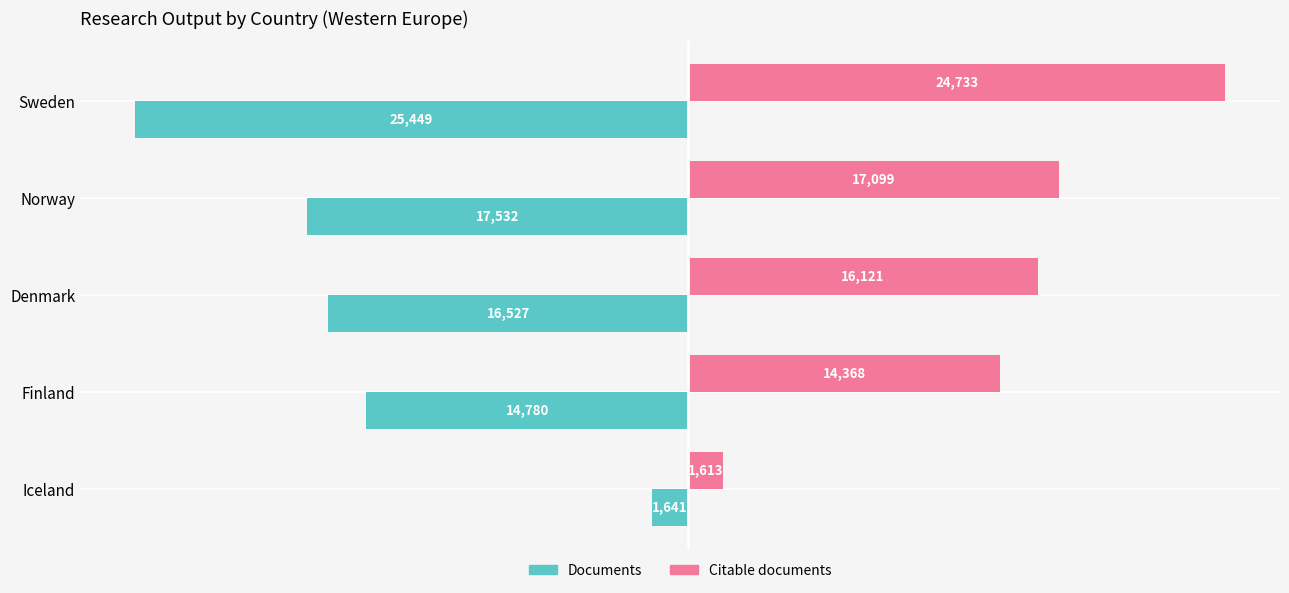

The value of Citable documents at Denmark is 3418. True or false?

False